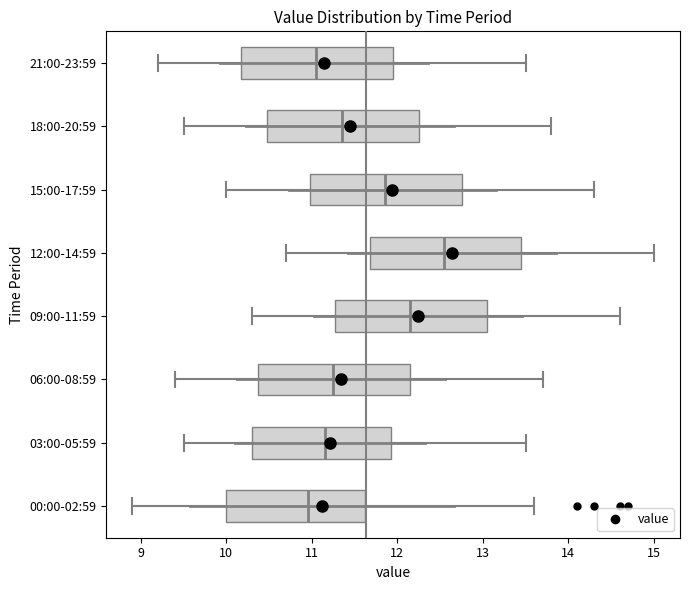

Reading bottom to top, transcribe this box plot: for each box, give where its median line is, the range the box spans, and where its two whiskers end, as read against the x-axis. The values are not printed on the chart, so give them approximately, as read against the axis.

00:00-02:59: median 11.0, box 10.0 to 11.6, whiskers 8.9 to 13.6
03:00-05:59: median 11.2, box 10.3 to 11.9, whiskers 9.5 to 13.5
06:00-08:59: median 11.3, box 10.4 to 12.2, whiskers 9.4 to 13.7
09:00-11:59: median 12.2, box 11.3 to 13.1, whiskers 10.3 to 14.6
12:00-14:59: median 12.6, box 11.7 to 13.5, whiskers 10.7 to 15.0
15:00-17:59: median 11.9, box 11.0 to 12.8, whiskers 10.0 to 14.3
18:00-20:59: median 11.4, box 10.5 to 12.3, whiskers 9.5 to 13.8
21:00-23:59: median 11.1, box 10.2 to 12.0, whiskers 9.2 to 13.5